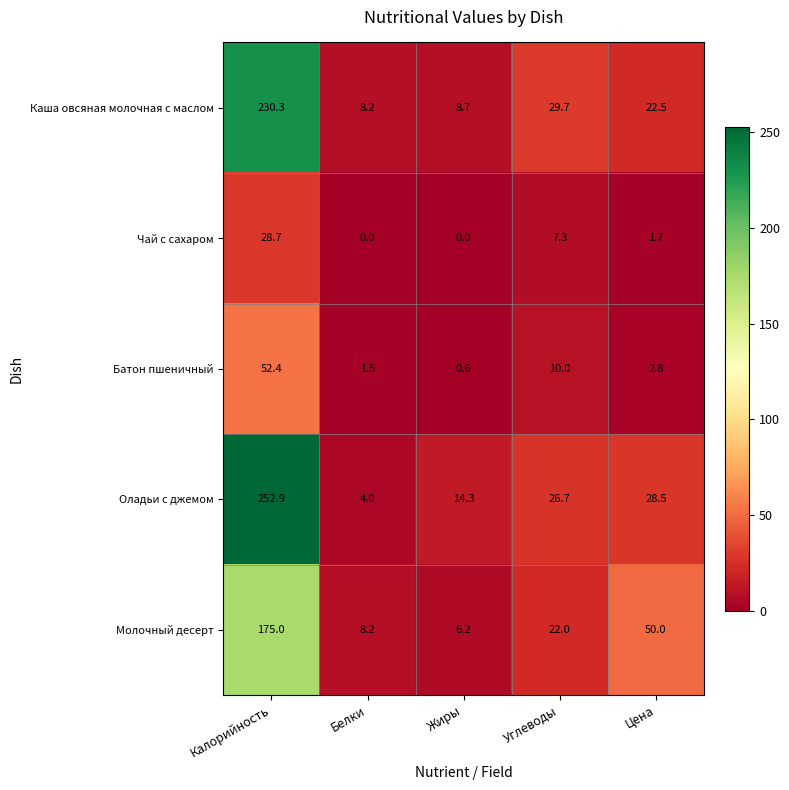

What is the highest value of the Каша овсяная молочная с маслом series?

230.3